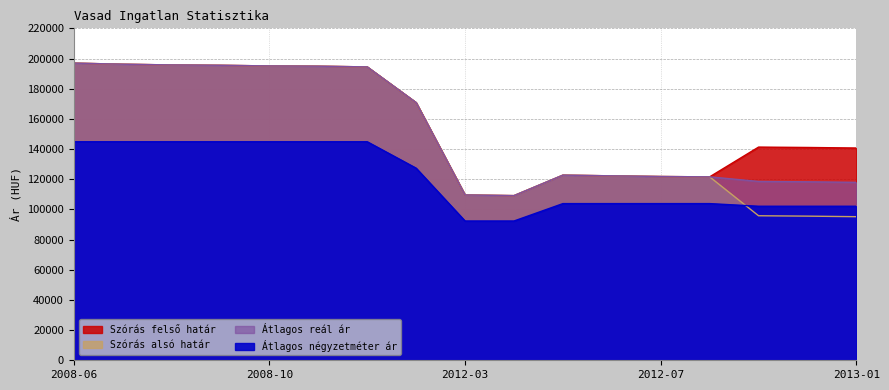

Rank the categories by Átlagos reál ár value from lowest to highest.

2012-04, 2012-03, 2013-01, 2012-12, 2012-11, 2012-08, 2012-07, 2012-06, 2012-05, 2009-01, 2008-12, 2008-11, 2008-10, 2008-09, 2008-08, 2008-07, 2008-06